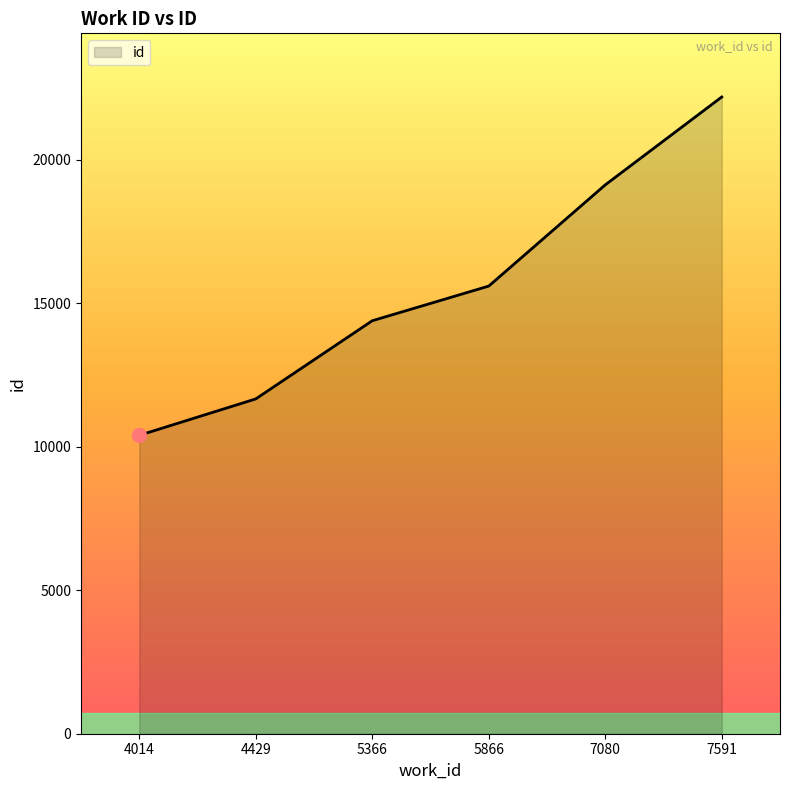

What is the ratio of the value at 4014 to the value at 7591?

0.5